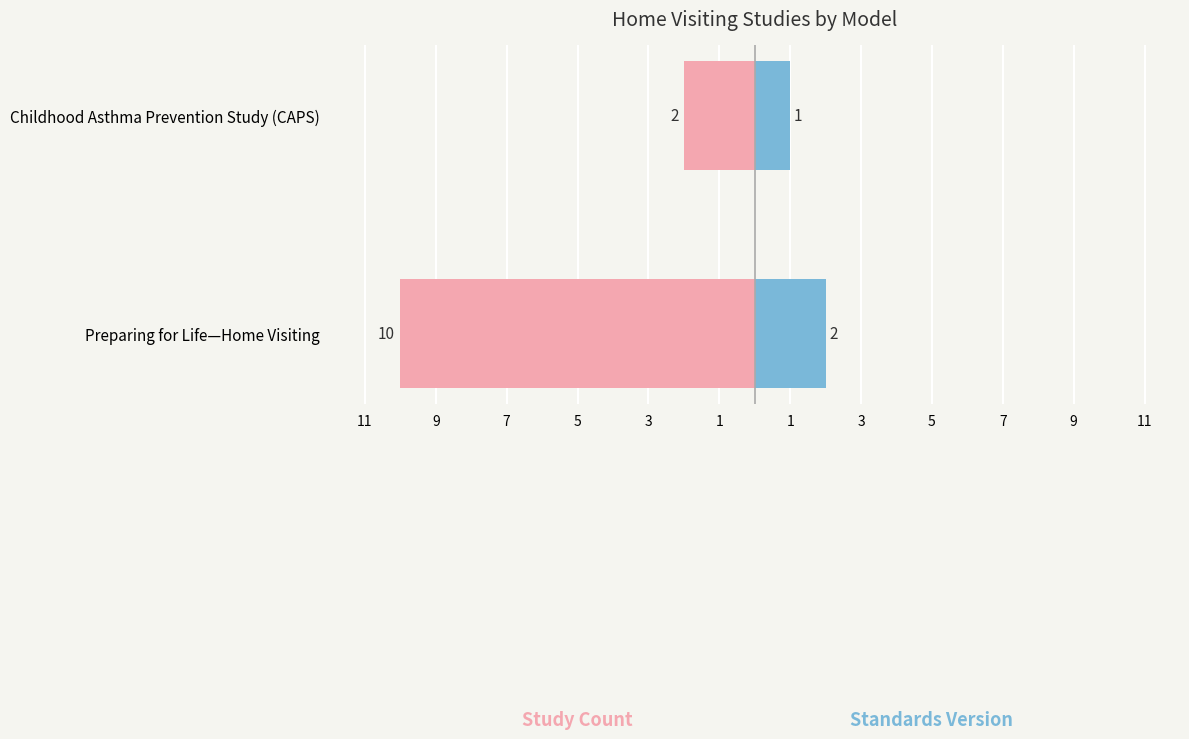

True or false: Study Count has a value of -3 at 9.

False